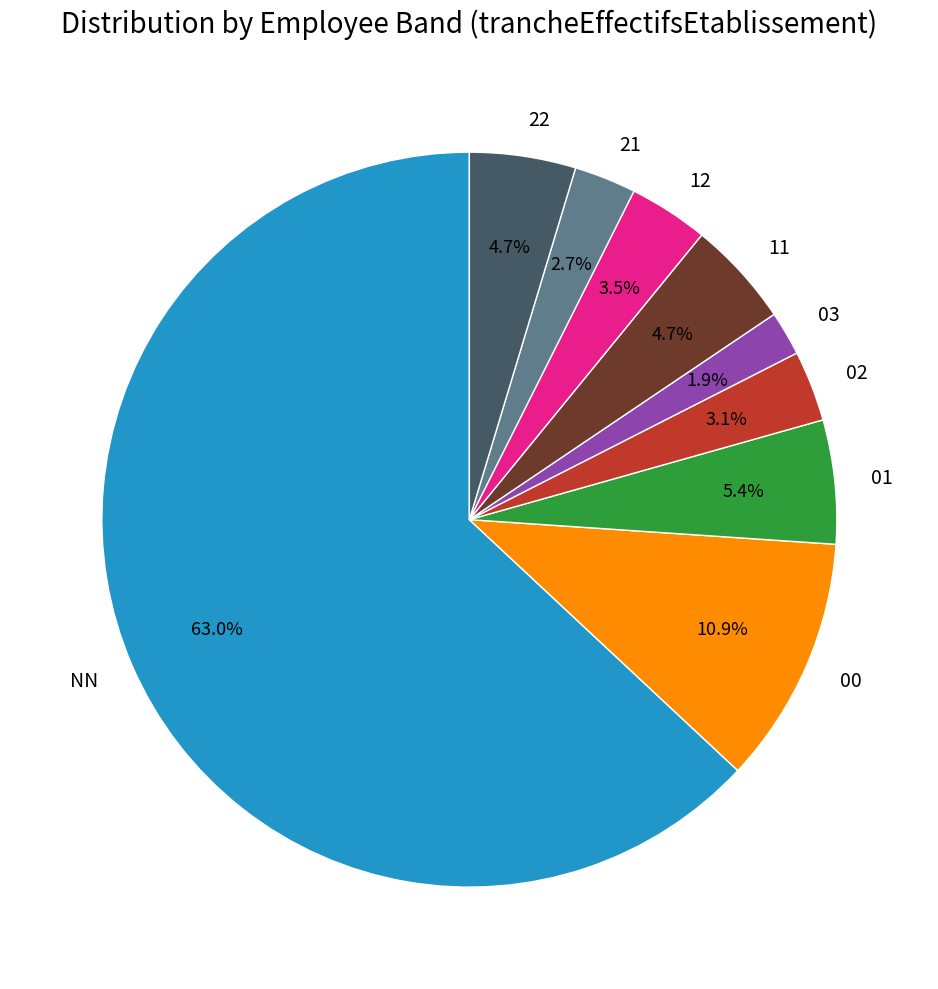

What is the ratio of the value at 12 to the value at 03?

1.8